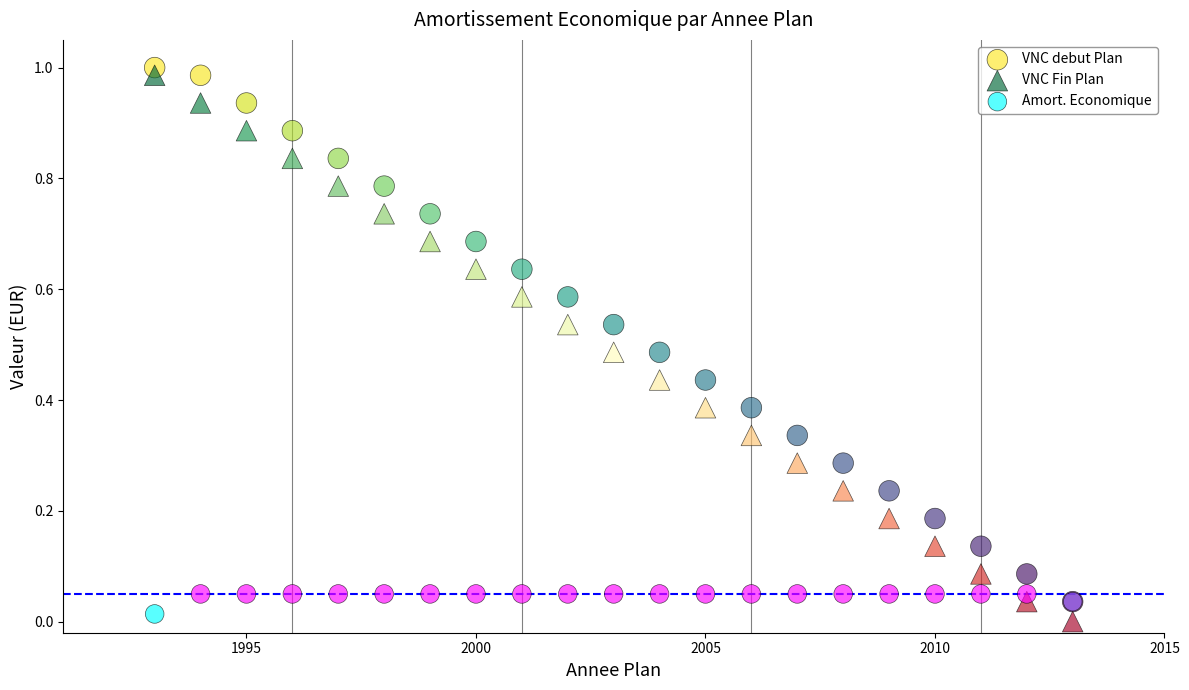

What are all the series names shown in the legend?

VNC debut Plan, VNC Fin Plan, Amort. Economique